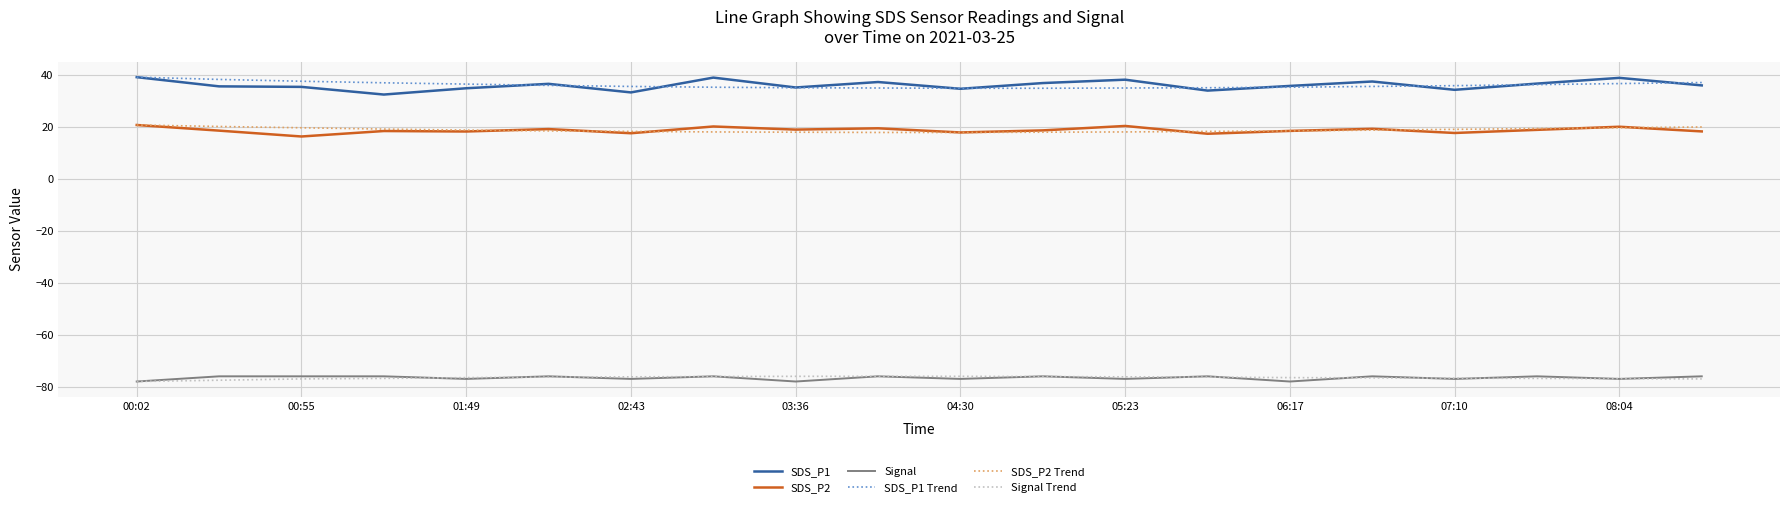

True or false: SDS_P2 and Signal intersect in this chart.

False